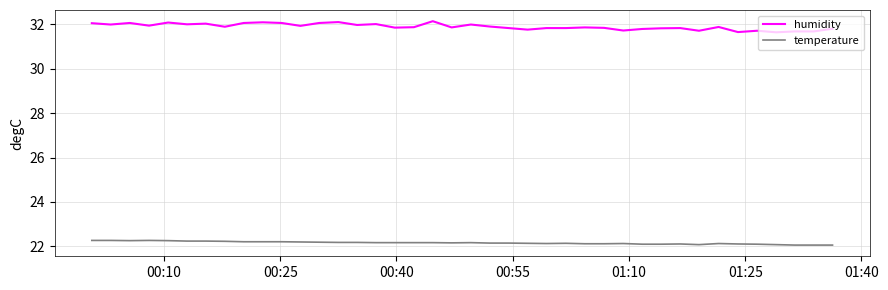

True or false: temperature and humidity intersect in this chart.

False